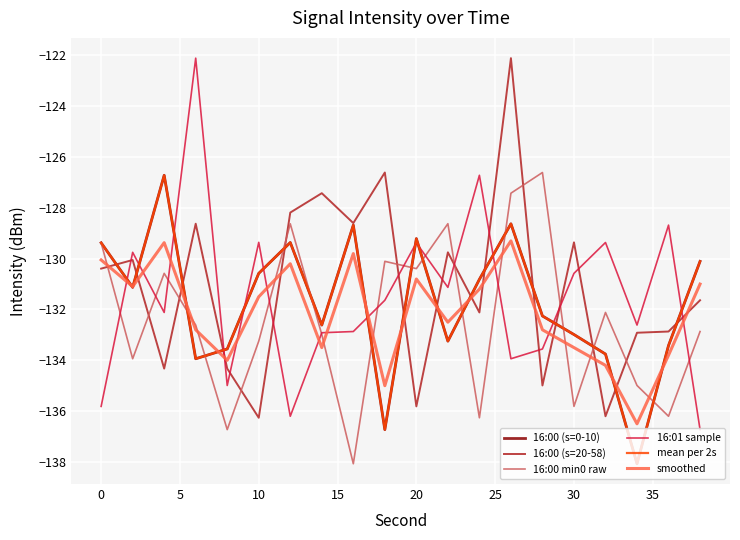

Which series ends up on top after the final intersection of 16:00 (s=0-10) and smoothed?

16:00 (s=0-10)